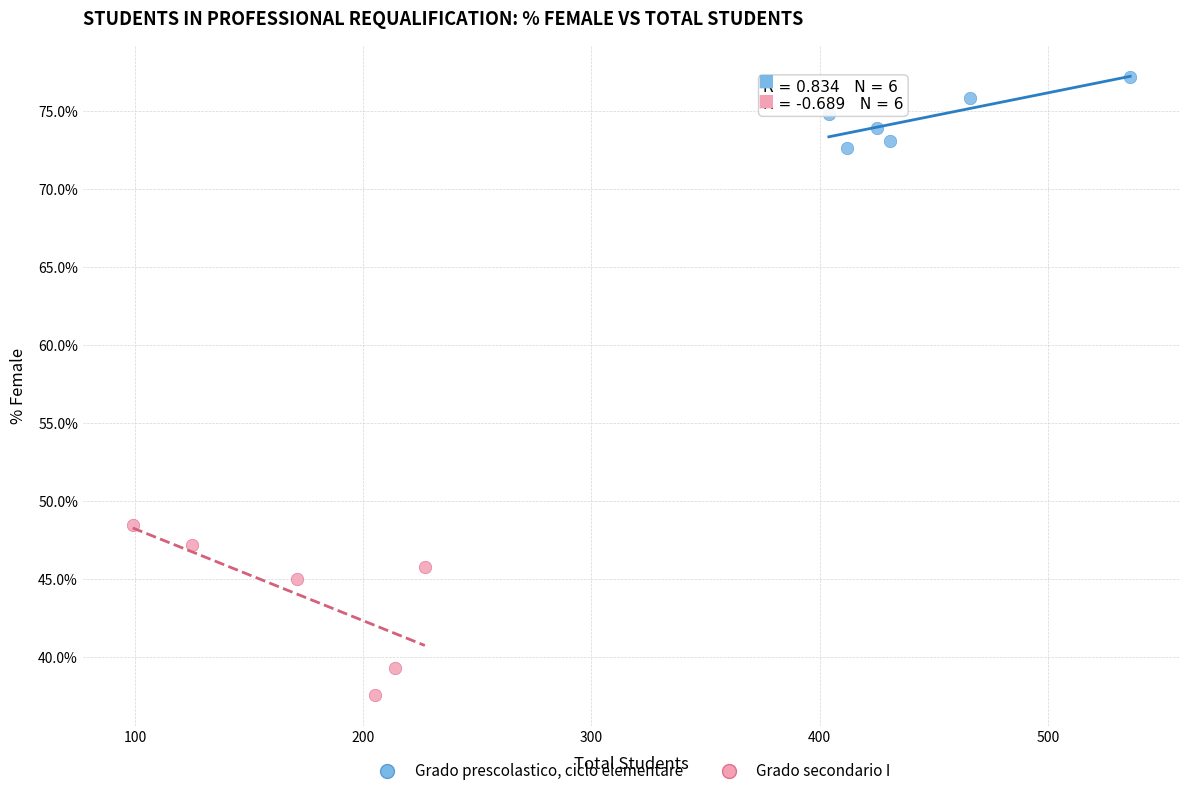

Which series contains the lowest Y value?

Grado secondario I